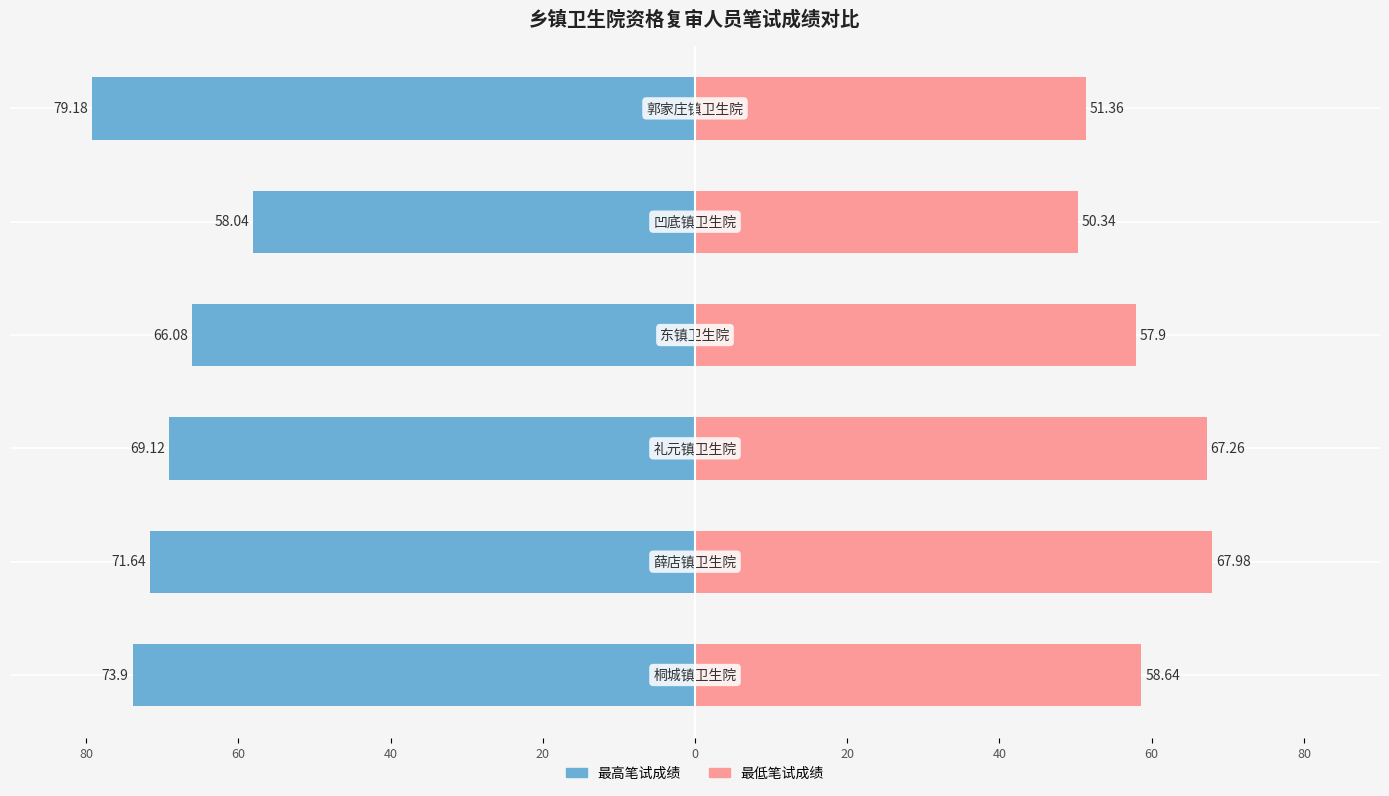

Reading left to right, transcribe all the data shown in this chart.

最高笔试成绩: 73.9	71.6	69.1	66.1	58.0	79.2
最低笔试成绩: 58.6	68.0	67.3	57.9	50.3	51.4